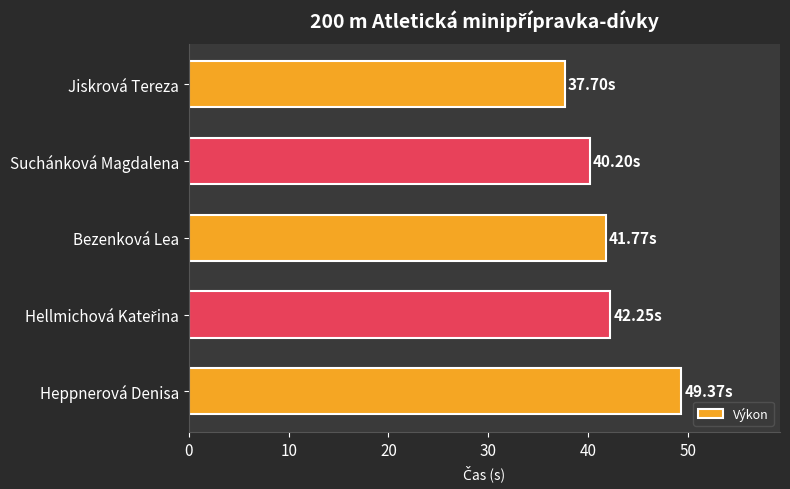

Does the chart contain stacked bars?

No